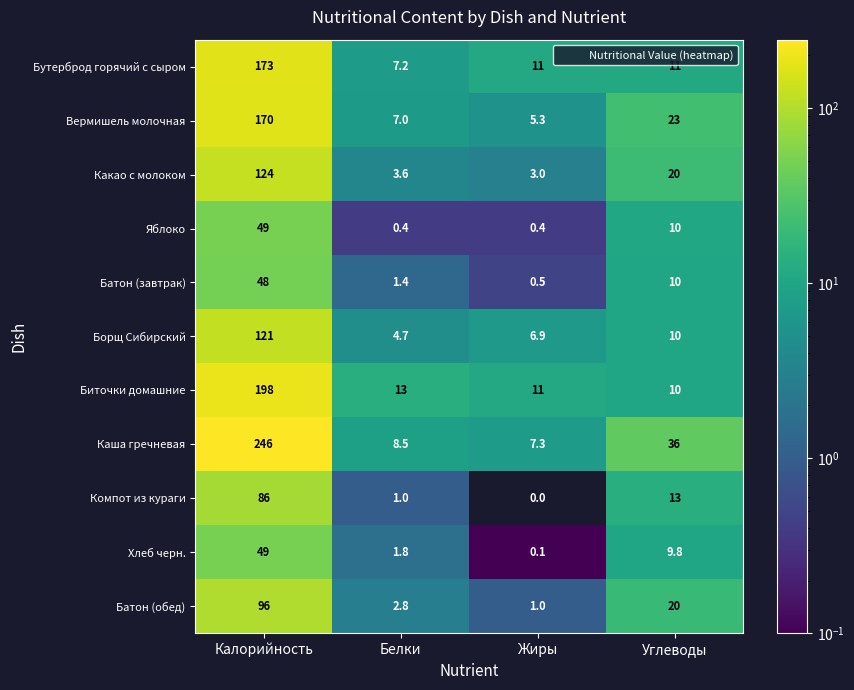

Which category has the highest value across all series?

Калорийность